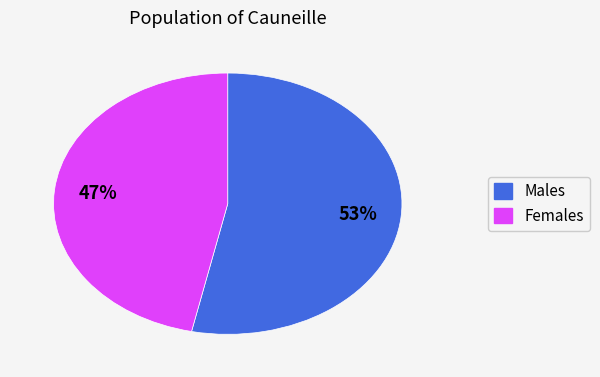

To the nearest percent, what is the average slice percentage?

50%